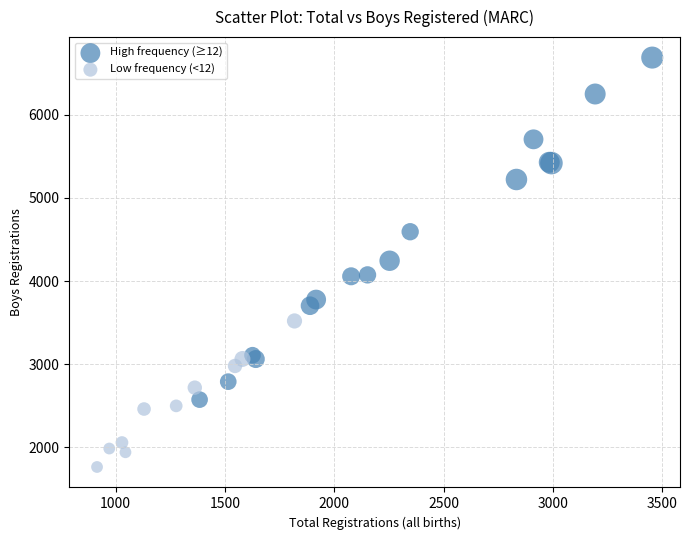

Which series has the widest spread of Y values?

High frequency (≥12)